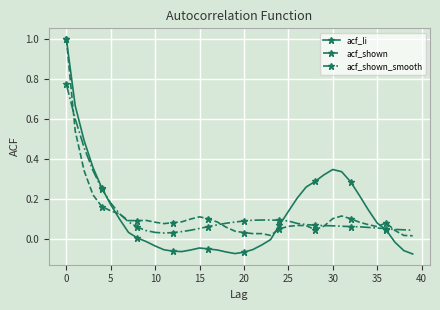

Which series ends up on top after the final intersection of acf_shown_smooth and acf_li?

acf_shown_smooth